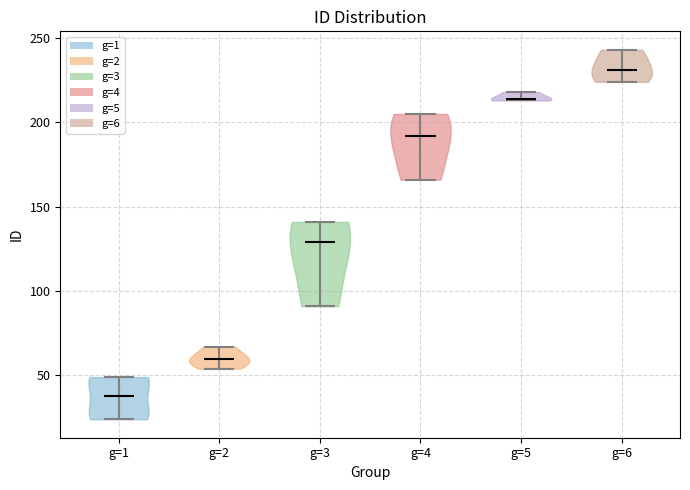

Which violin has the lowest median line?

g=1